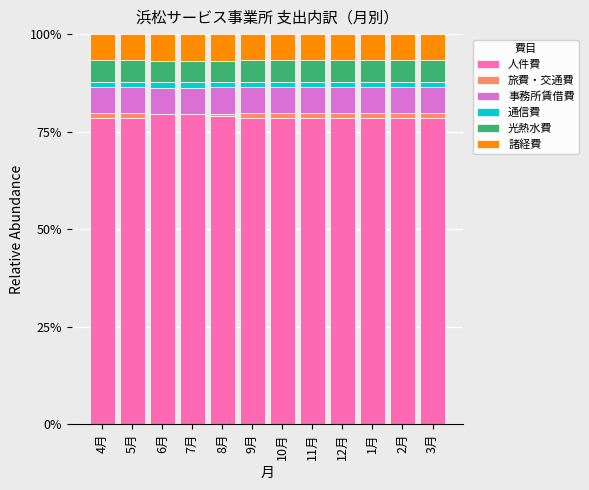

What is the highest value of the 人件費 series?

79.5